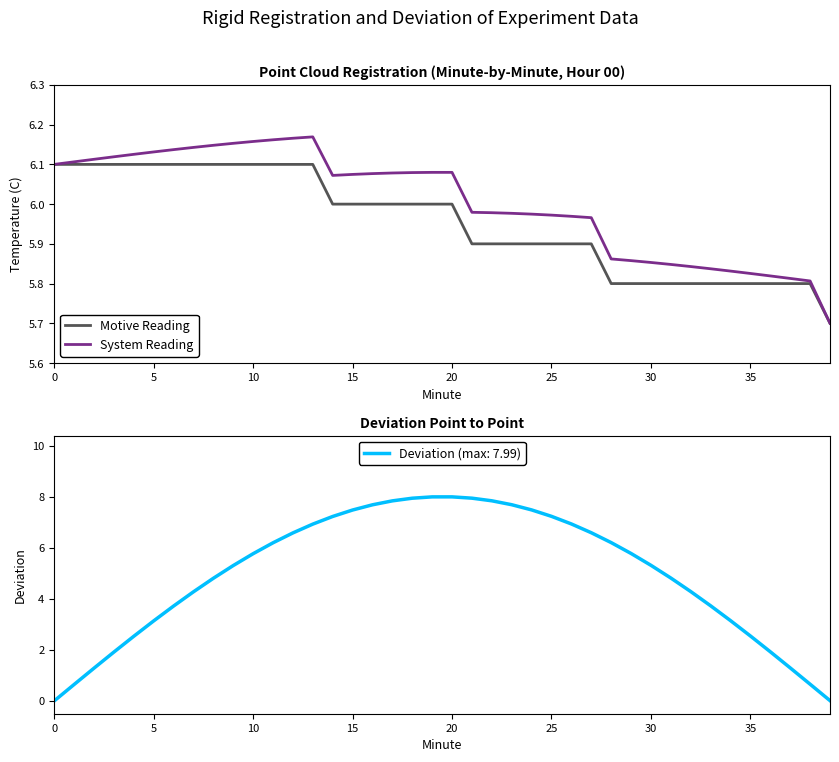

True or false: Motive Reading and System Reading intersect in this chart.

False